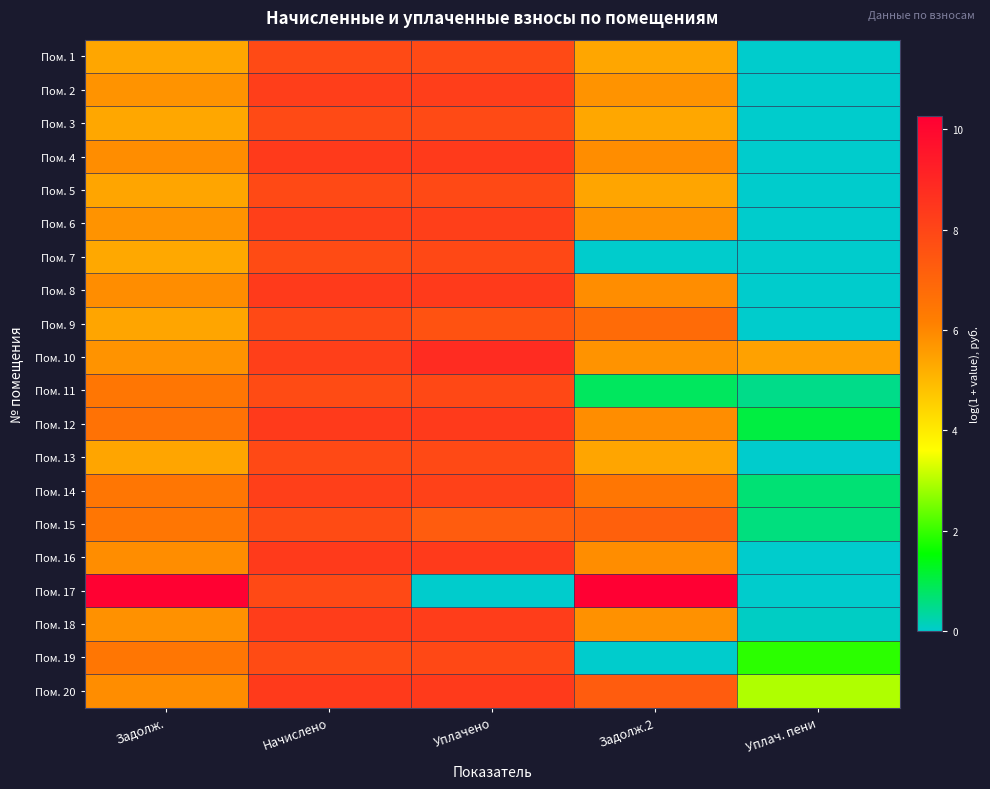

Which has a higher value, Начислено or Уплачено?

Начислено